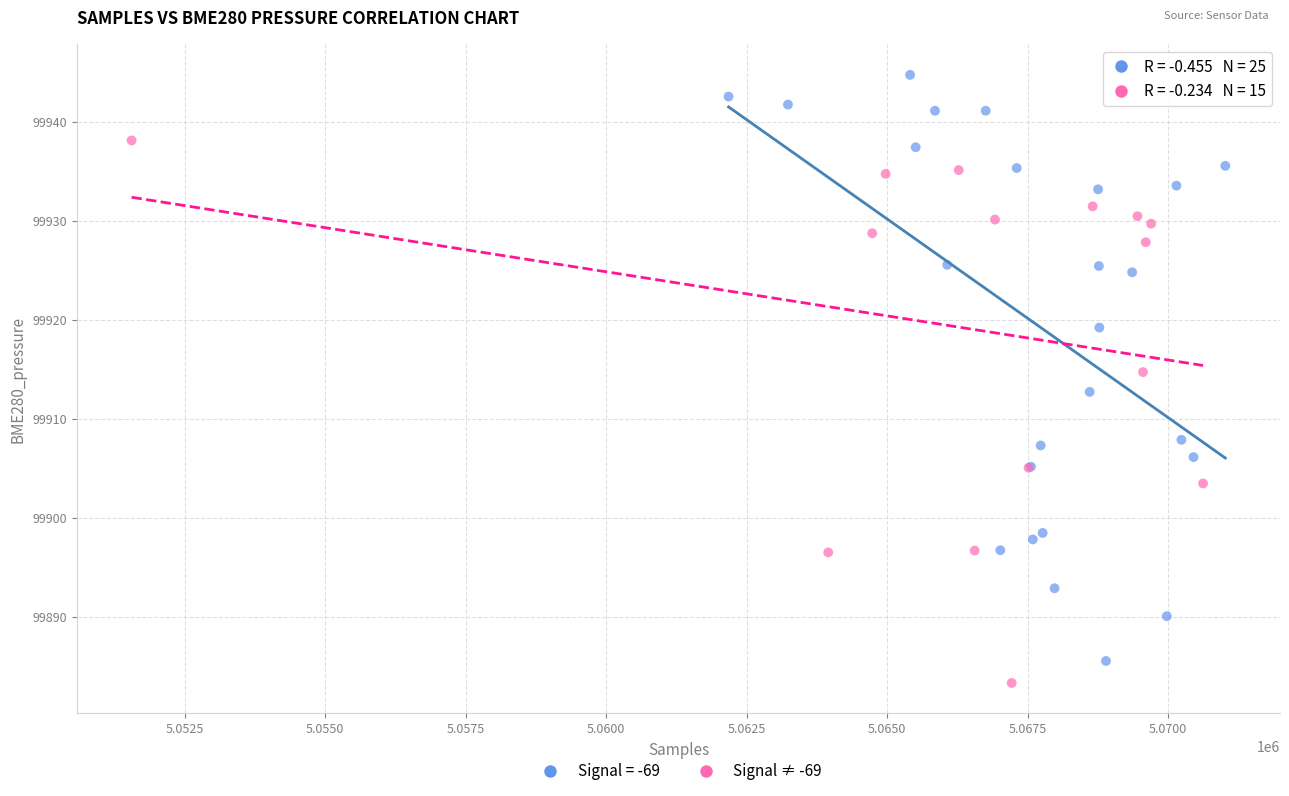

Which series reaches the maximum Y coordinate?

Signal = -69